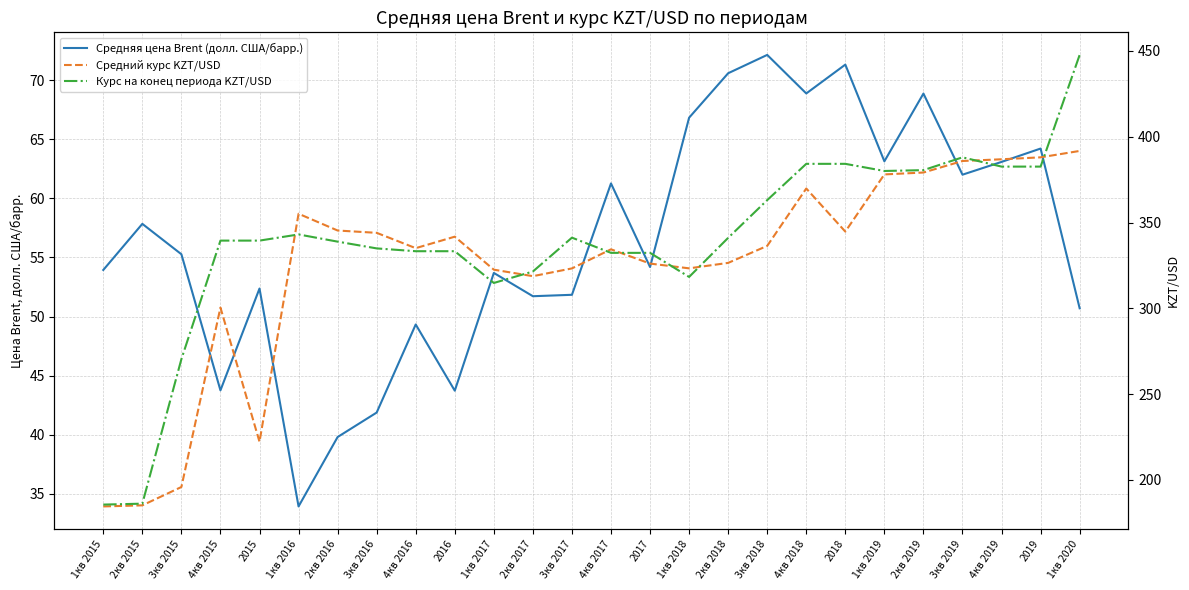

Reading left to right, list all the values displayed in this chart.

Средняя цена Brent (долл. США/барр.): 53.9	57.8	55.3	43.8	52.4	33.9	39.8	41.9	49.3	43.7	53.7	51.7	51.8	61.3	54.2	66.8	70.6	72.1	68.9	71.3	63.1	68.9	62.0	63.1	64.2	50.7
Средний курс KZT/USD: 184.6	185.2	195.9	300.4	222.2	355.1	345.4	344.0	335.1	341.8	322.5	318.8	323.3	334.4	326.1	323.3	326.5	336.4	369.8	344.7	378.0	379.1	385.9	386.9	388.0	391.7
Курс на конец периода KZT/USD: 185.7	186.2	270.4	339.5	339.5	343.1	338.9	334.9	333.3	333.3	314.8	321.5	341.2	332.3	332.3	318.3	341.1	363.1	384.2	384.2	380.0	380.5	388.0	382.6	382.6	447.7